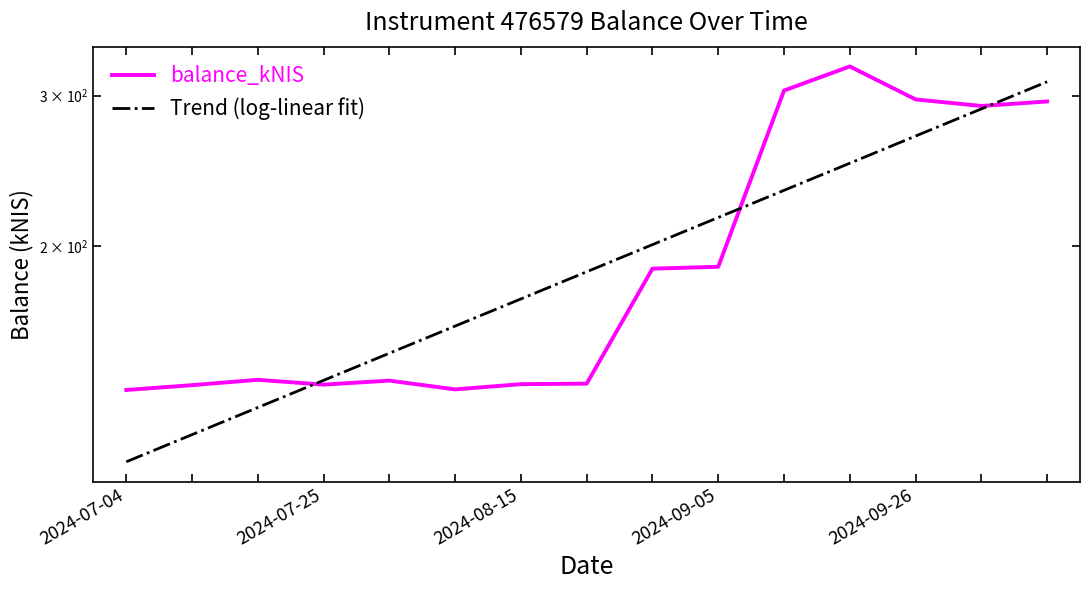

Which has a higher value, 14 or 2024-08-15?

14